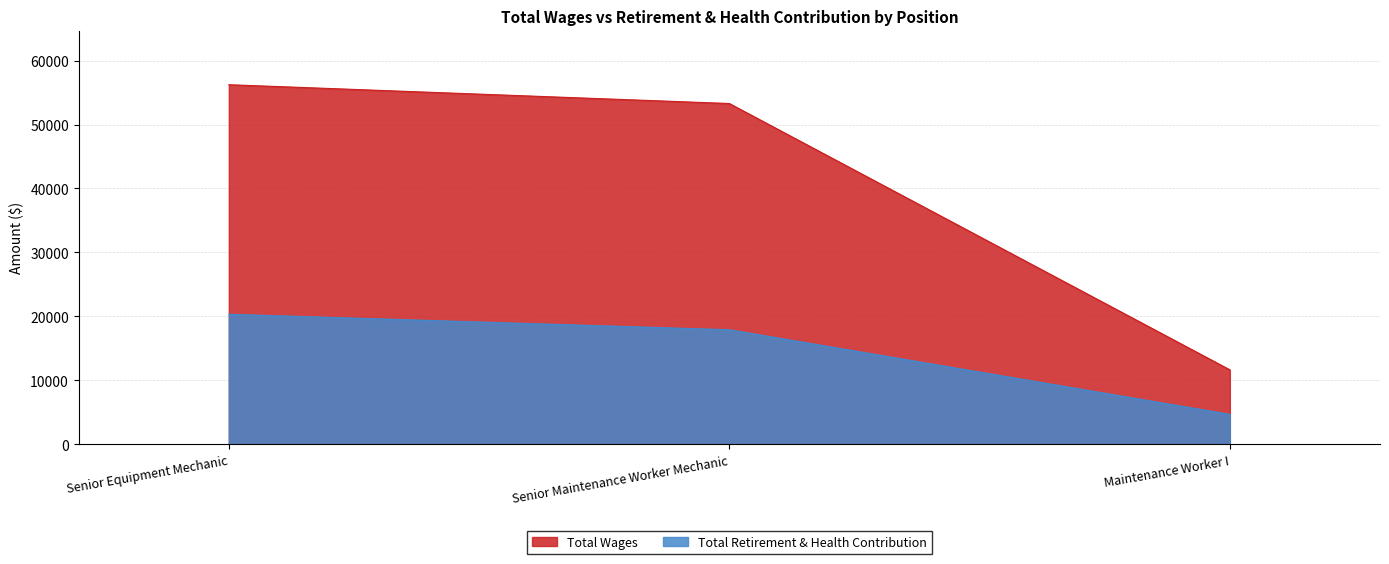

List the series in order of their peak value, highest first.

Total Wages, Total Retirement & Health Contribution